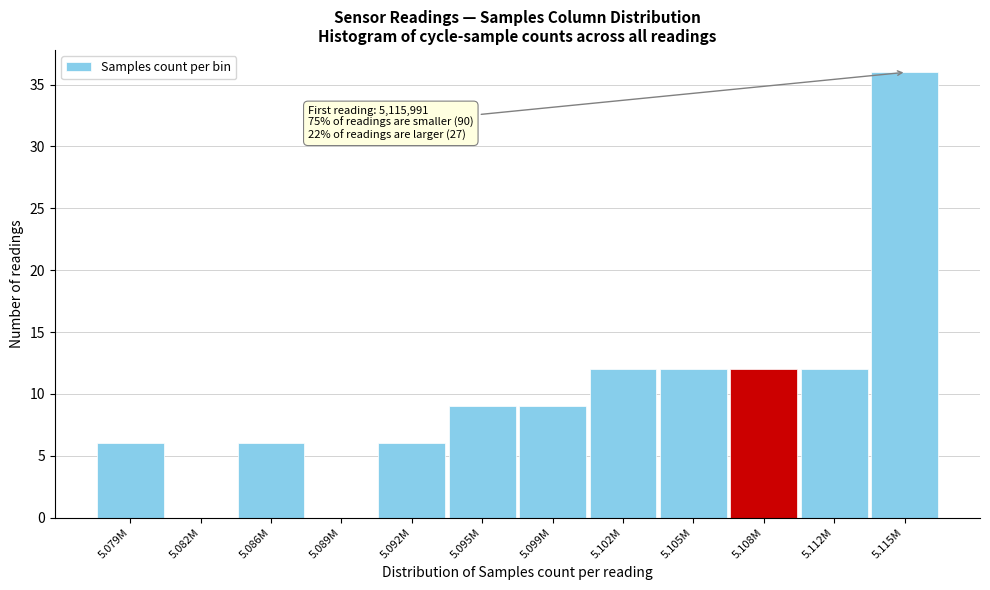

Reading left to right, transcribe all the data shown in this chart.

5.079M=6	5.082M=0	5.086M=6	5.089M=0	5.092M=6	5.095M=9	5.099M=9	5.102M=12	5.105M=12	5.108M=12	5.112M=12	5.115M=36